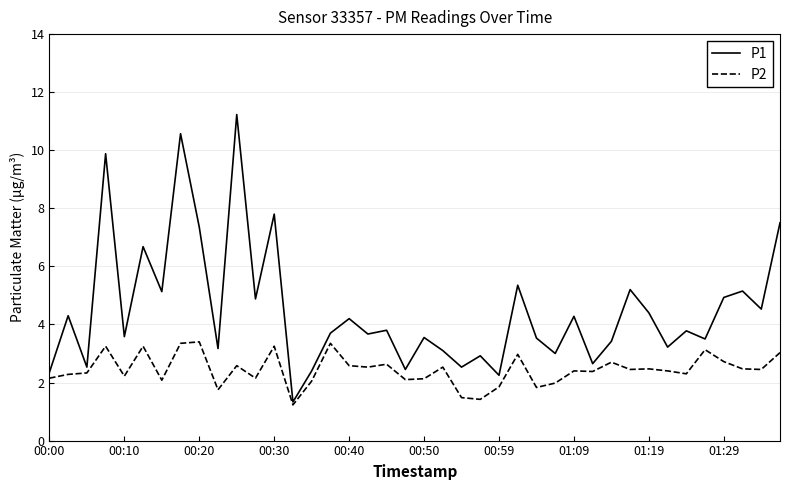

What is the maximum value for P2?

3.4